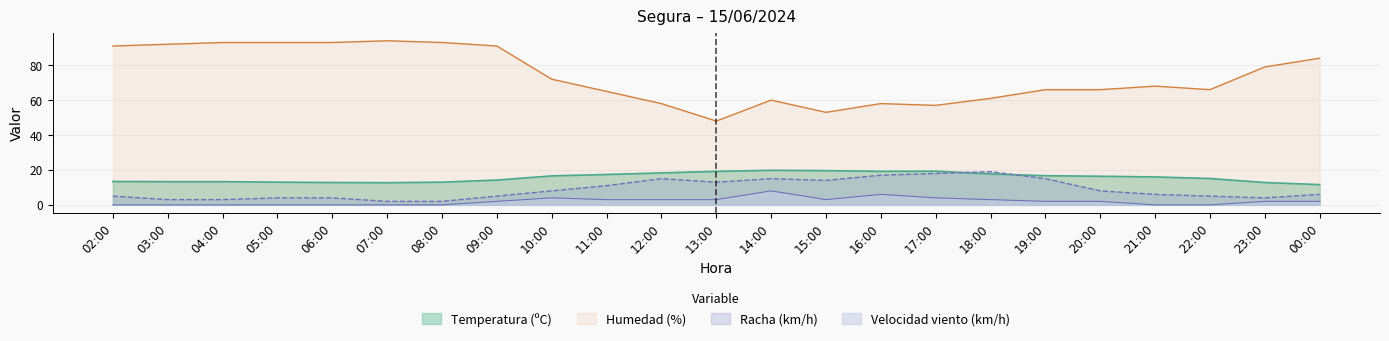

How many data points in Velocidad del viento (km/h) are above 2?

9